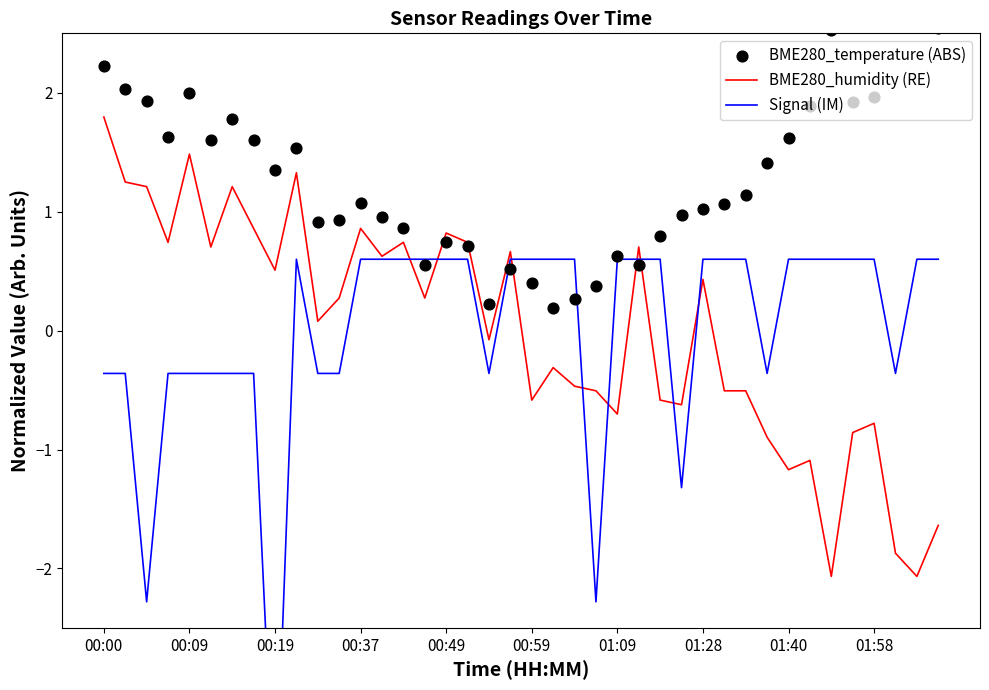

At which category is the sum across all series the highest?

00:00